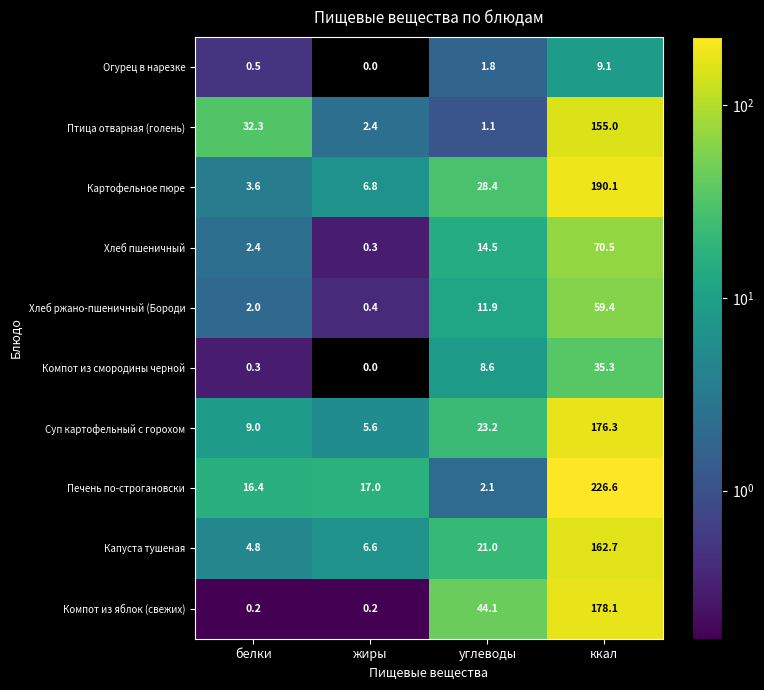

Which category has the lowest value across all series?

жиры